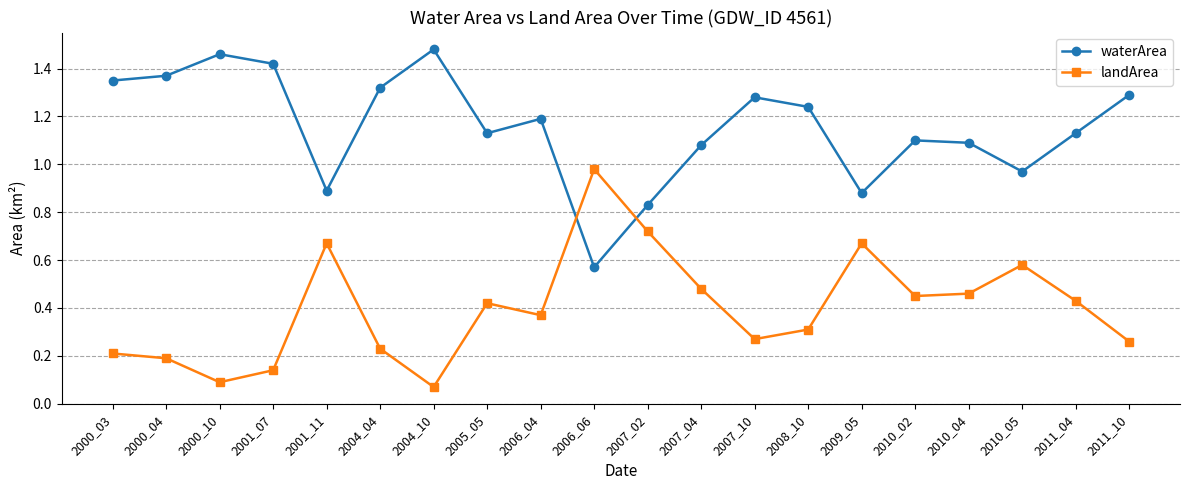

At how many categories does at least one series exceed 0?

20